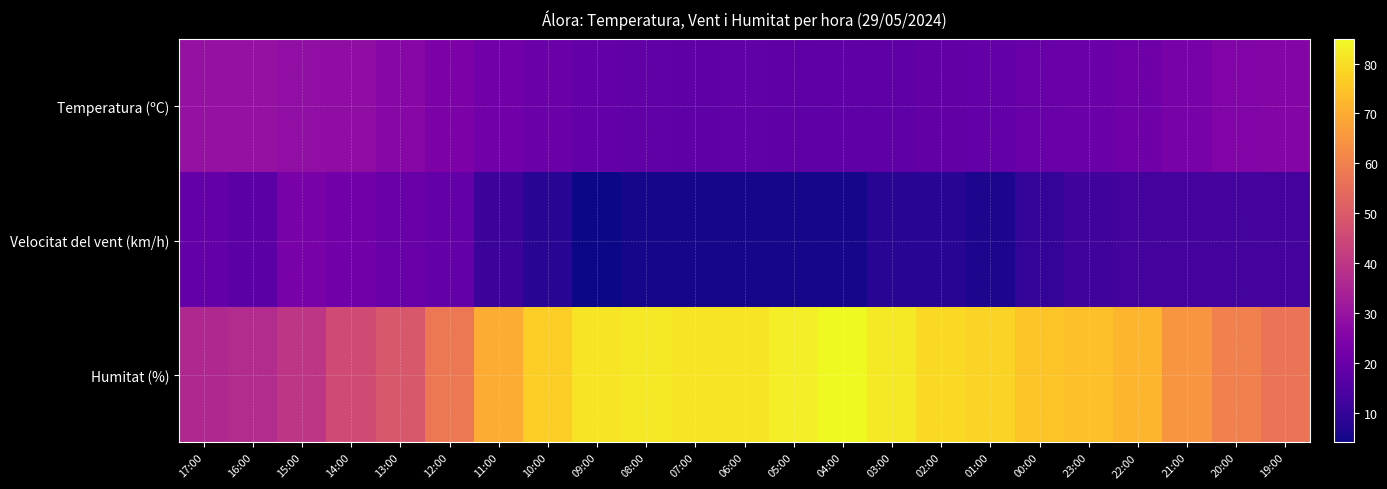

Rank the series at 10:00 from lowest to highest value.

Velocitat del vent (km/h), Temperatura (ºC), Humitat (%)